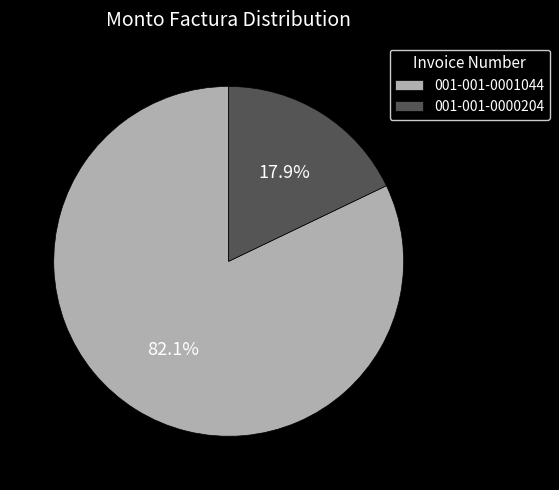

Is the sum of 001-001-0000204 and 001-001-0001044 greater than half?

Yes